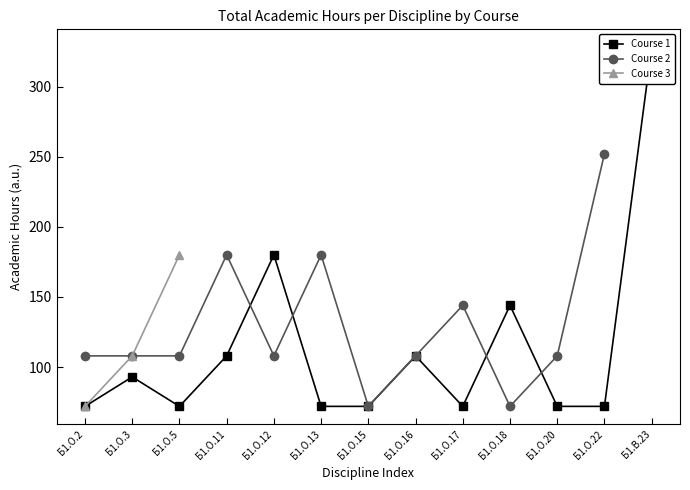

What is the label of the 4th point from the right?

Б1.О.18